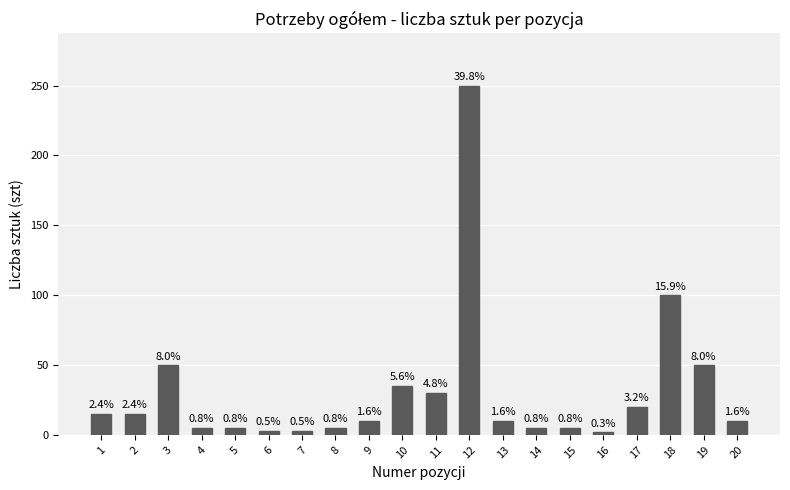

Are the bars grouped side by side (vs. stacked)?

No